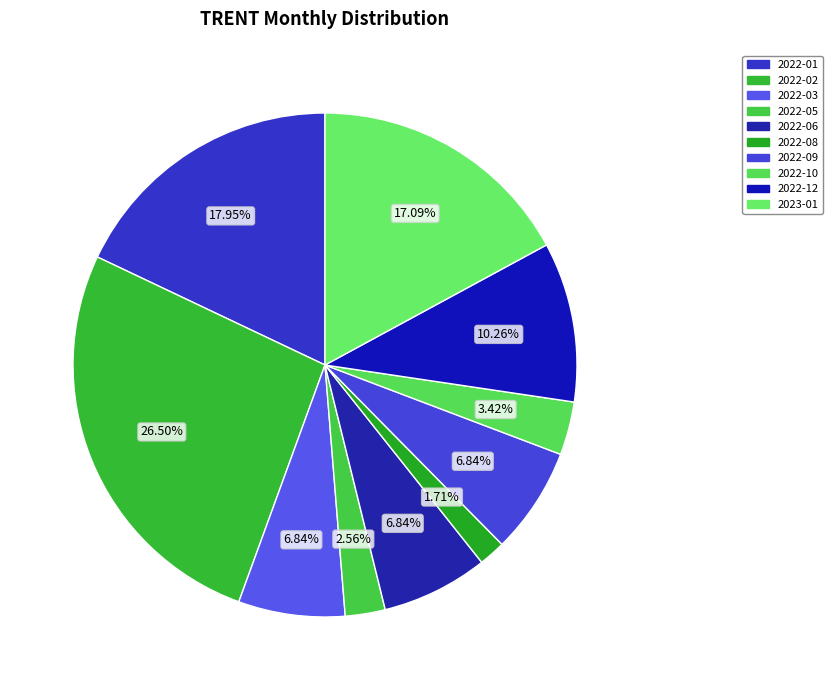

Which slice is the smallest?

2022-08